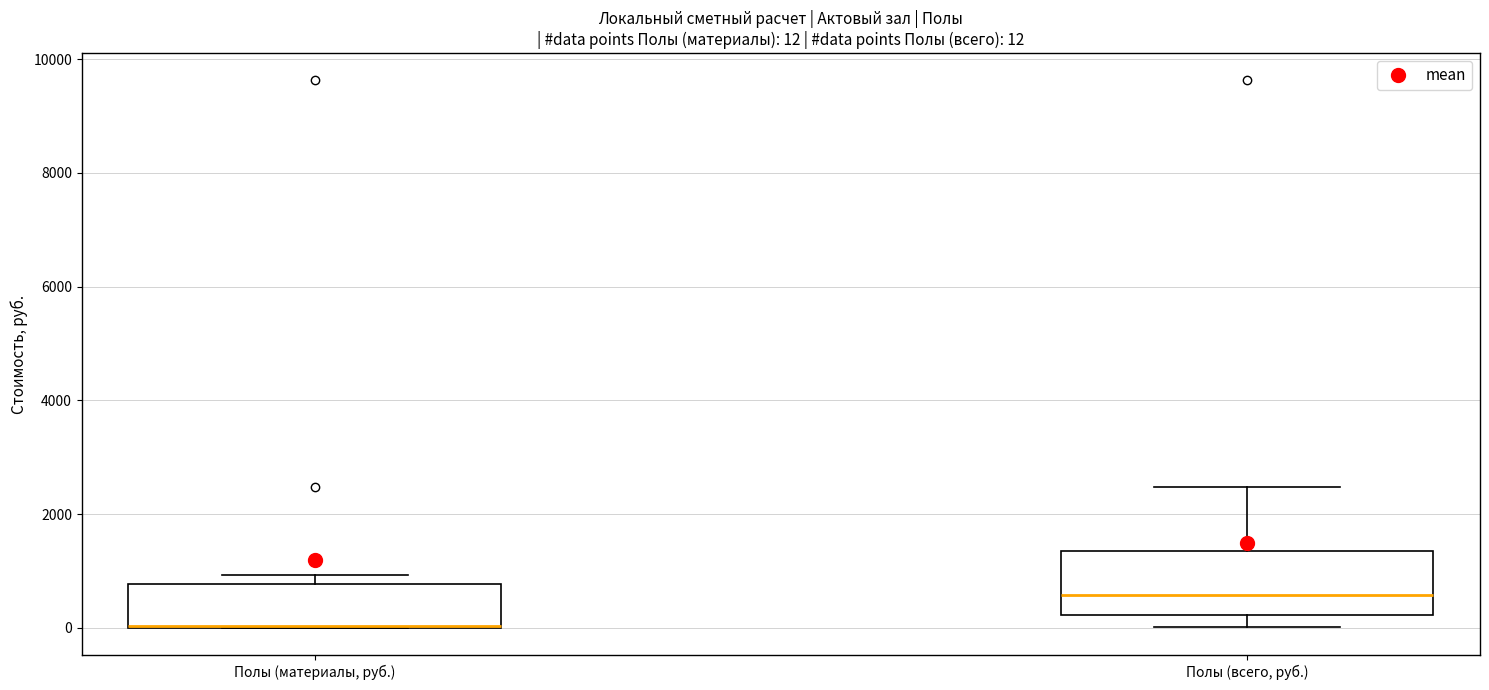

Which box is the tallest, from its lower edge to its upper edge?

Полы (всего, руб.)